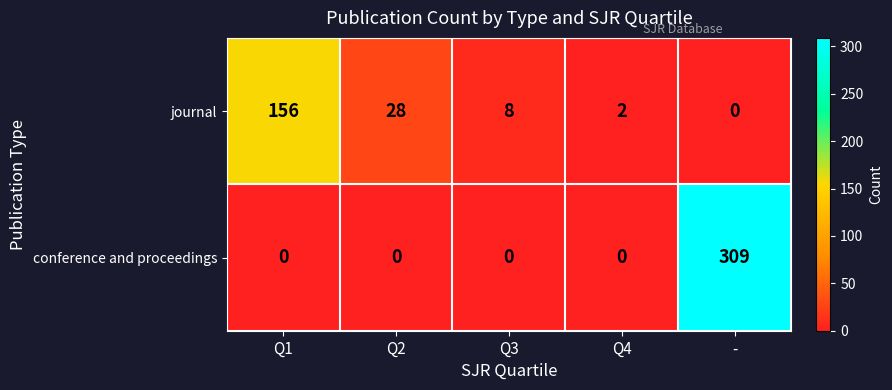

At which label does journal reach its peak?

Q1